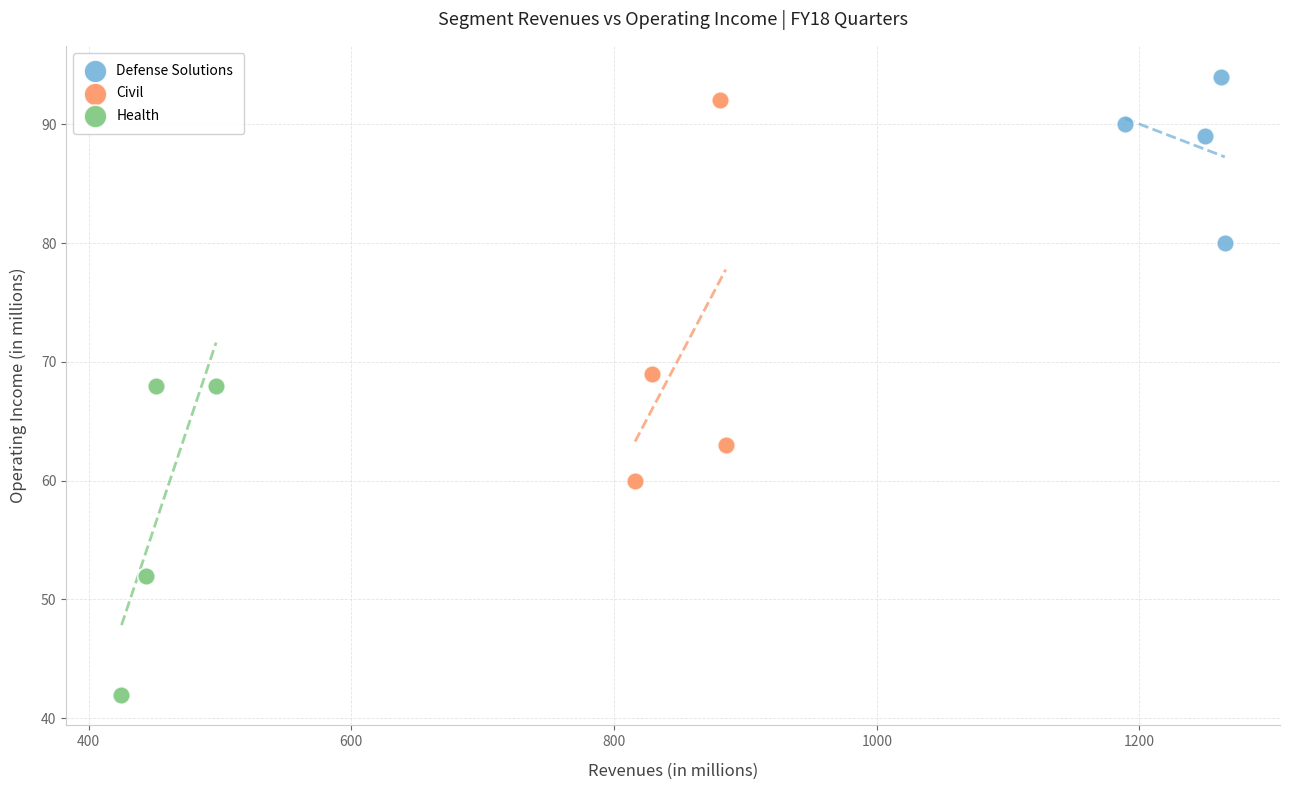

Which series reaches the minimum Y coordinate?

Health